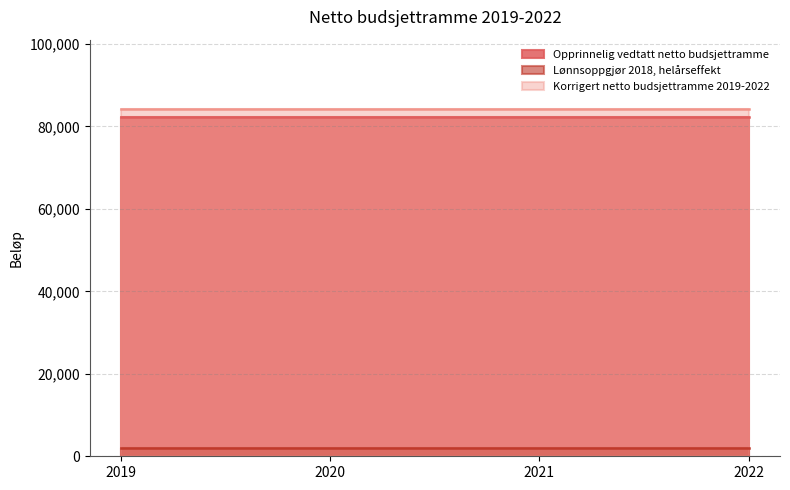

What value does the Opprinnelig vedtatt netto budsjettramme series have at 2020?

82208